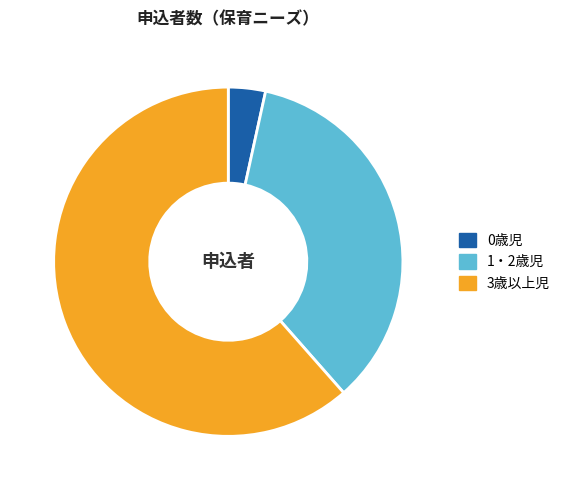

Is 3歳以上児 the majority of the pie?

Yes